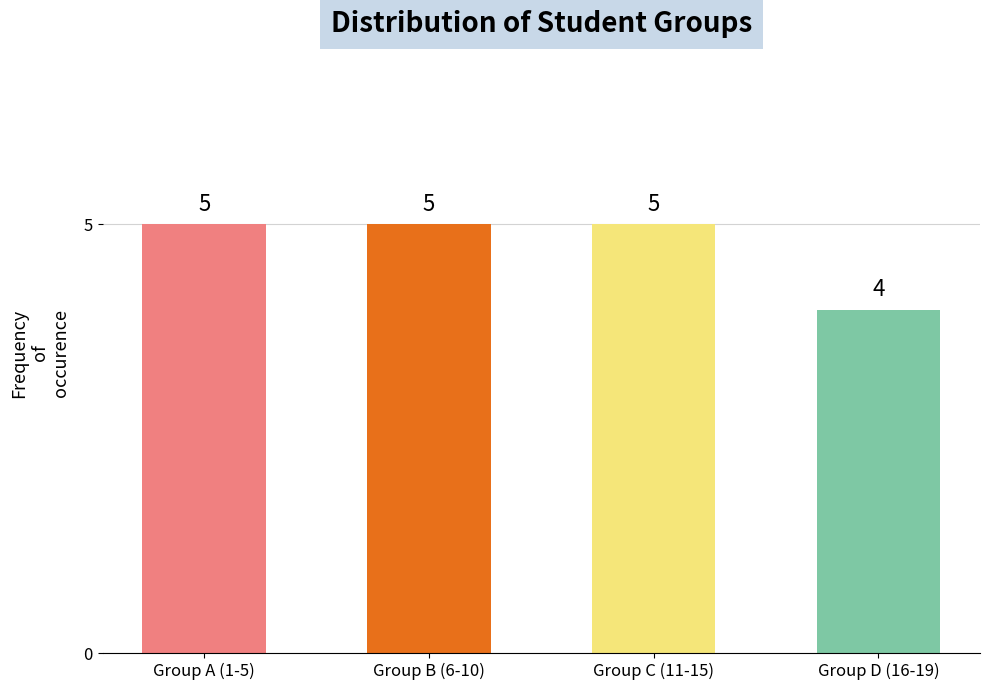

The chart shows a value of 7 at Group A (1-5). True or false?

False